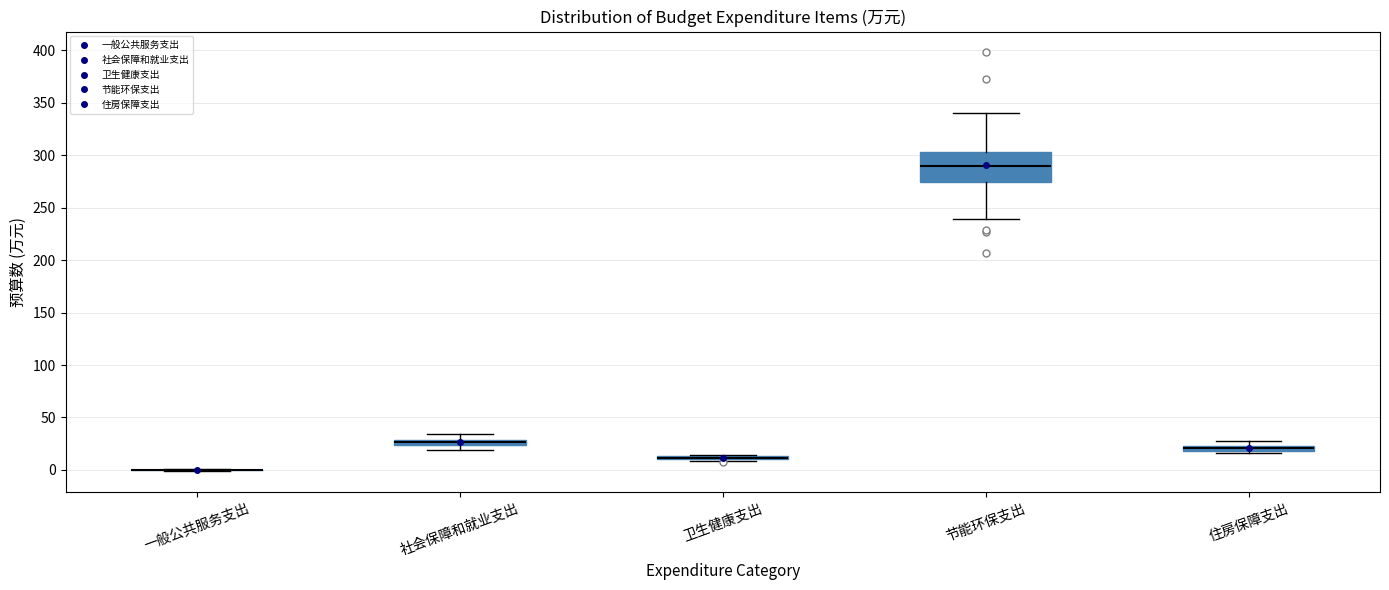

Comparing the boxes themselves (not the whiskers), which one is the tallest?

节能环保支出